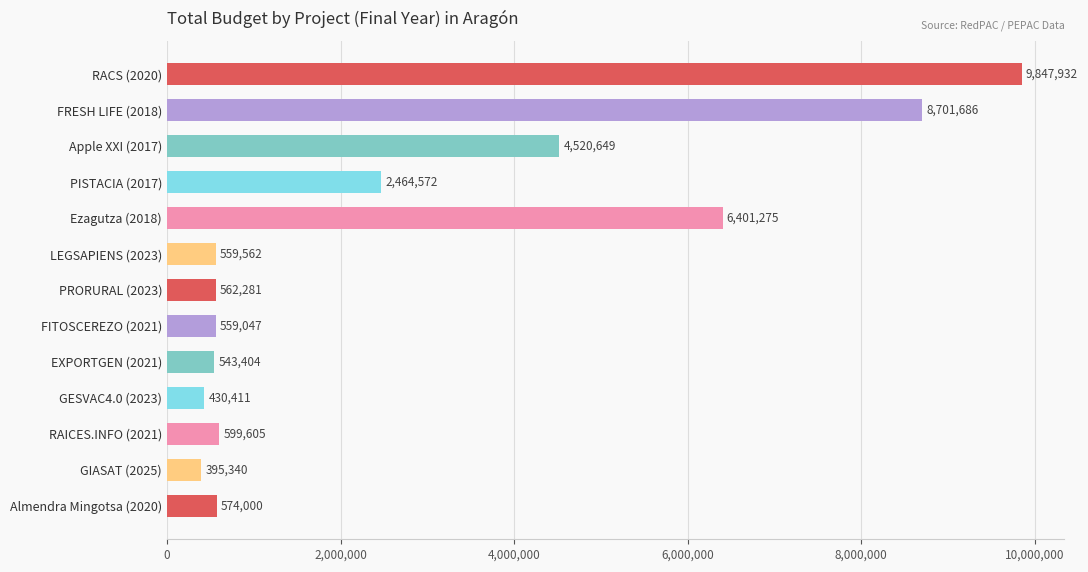

List the labels in order of value, largest first.

RACS (2020), FRESH LIFE (2018), Ezagutza (2018), Apple XXI (2017), PISTACIA (2017), RAICES.INFO (2021), Almendra Mingotsa (2020), PRORURAL (2023), LEGSAPIENS (2023), FITOSCEREZO (2021), EXPORTGEN (2021), GESVAC4.0 (2023), GIASAT (2025)